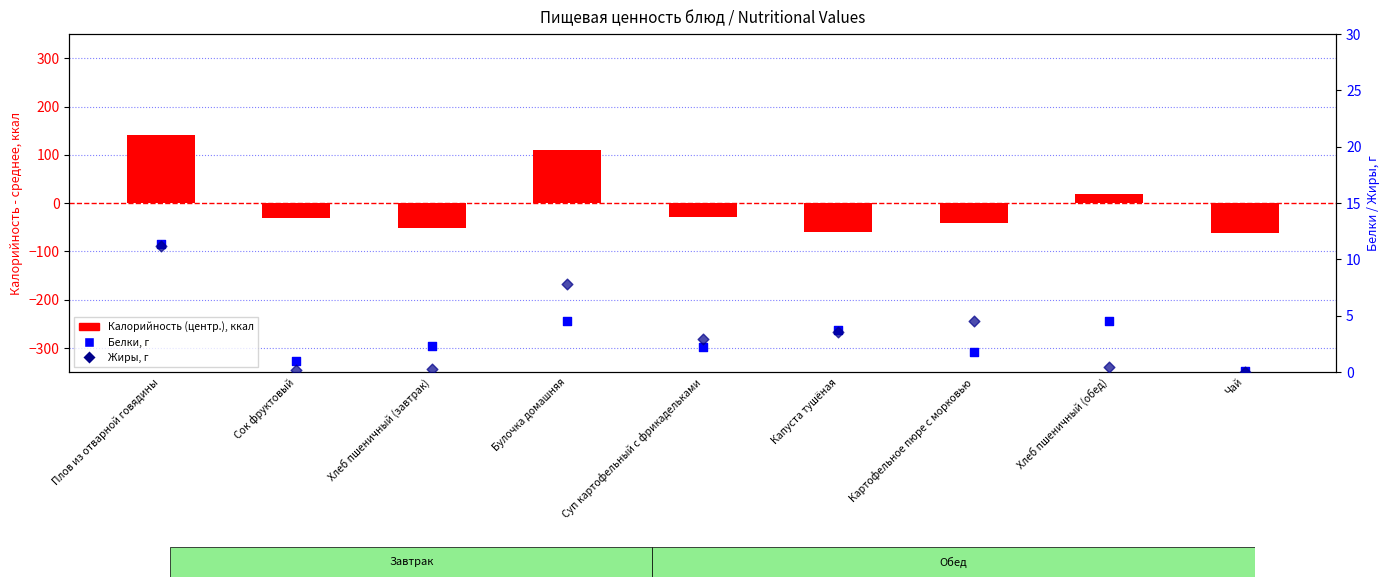

At which category is the sum across all series the highest?

Плов из отварной говядины